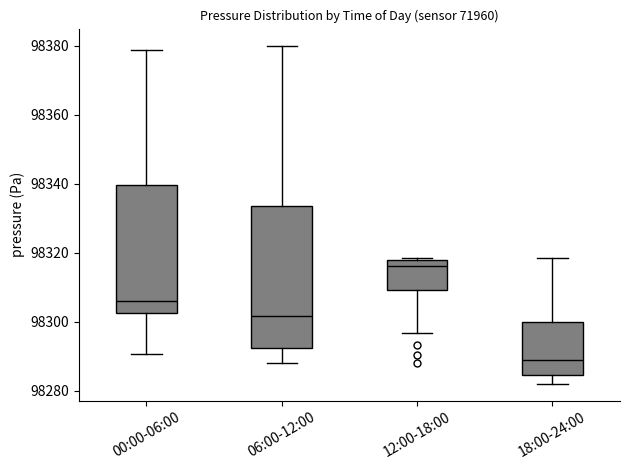

Comparing the boxes themselves (not the whiskers), which one is the tallest?

06:00-12:00